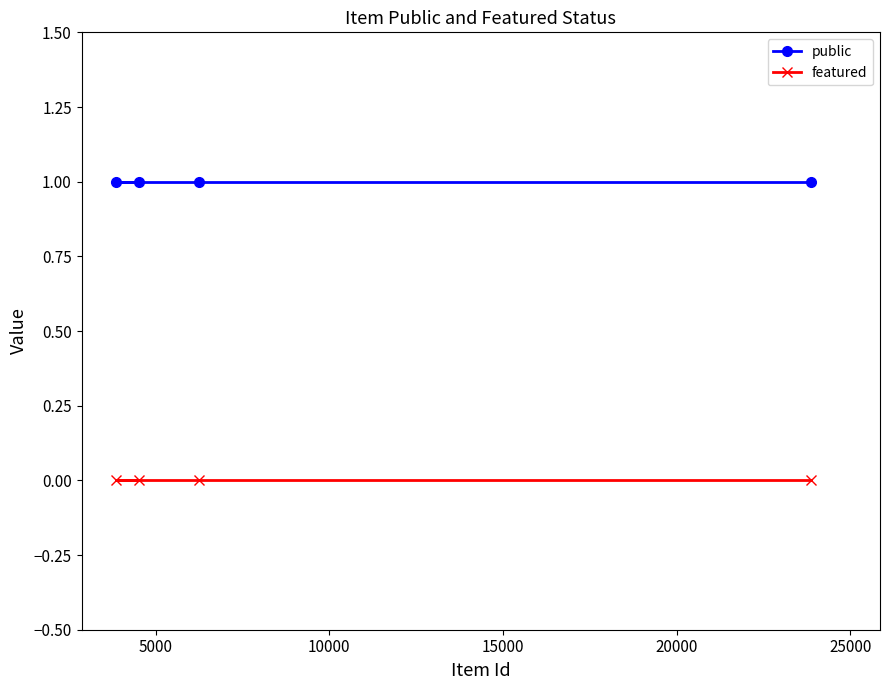

True or false: public and featured intersect in this chart.

False